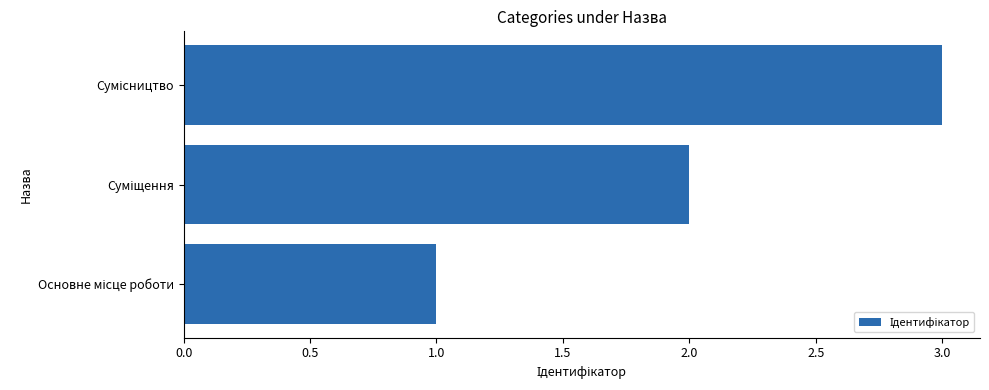

What is the sum of all values?

6